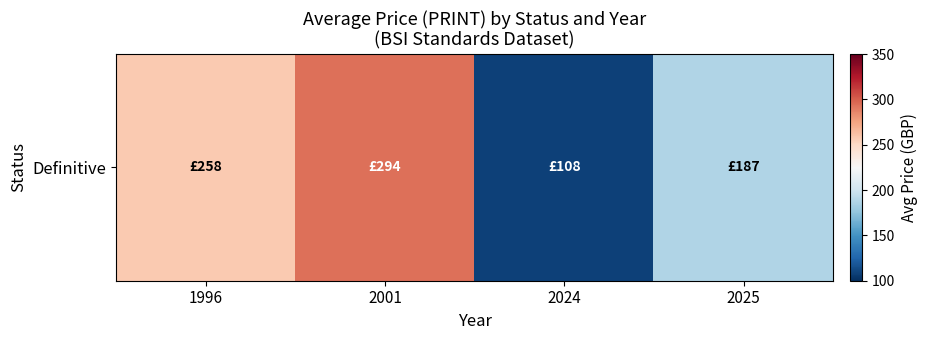

At which label does the data first exceed 258?

2001